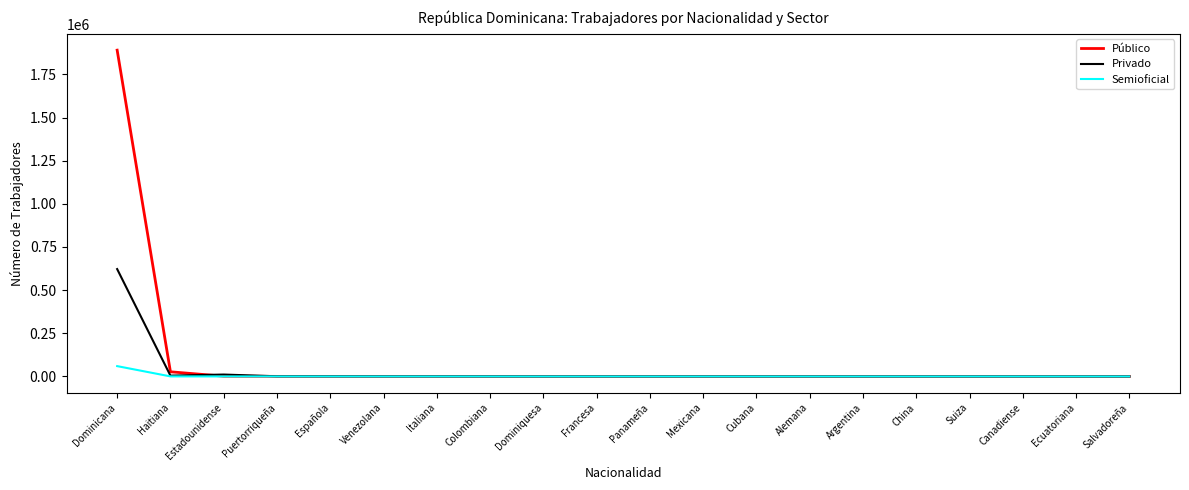

What is the sum of all Público values?

1920626